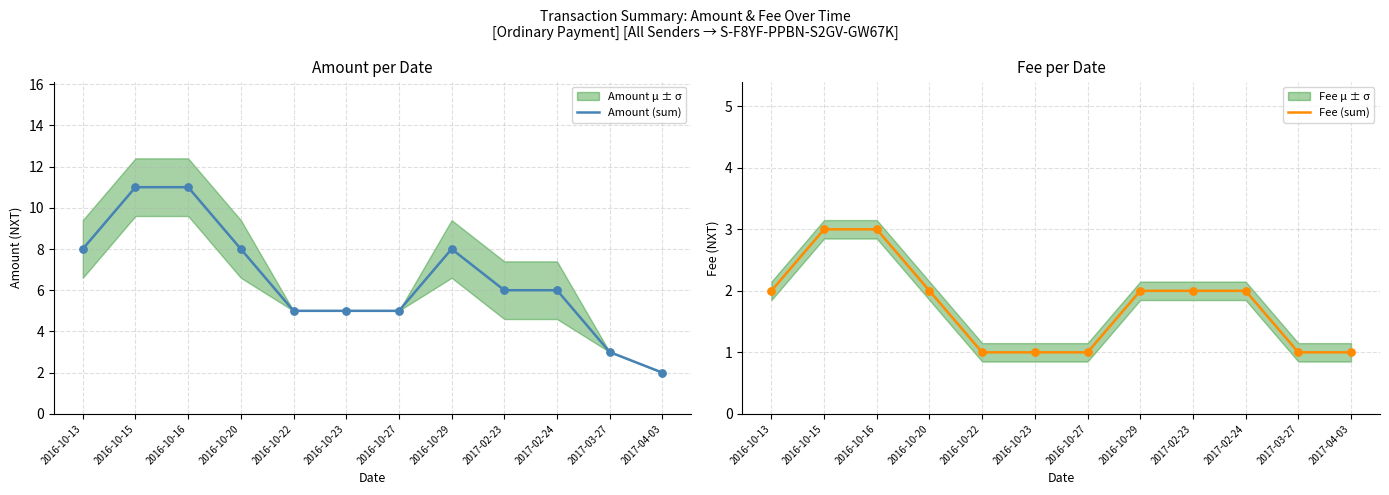

Is the value of Fee (sum) at 2016-10-27 greater than the value of Amount (sum) at 2016-10-15?

No